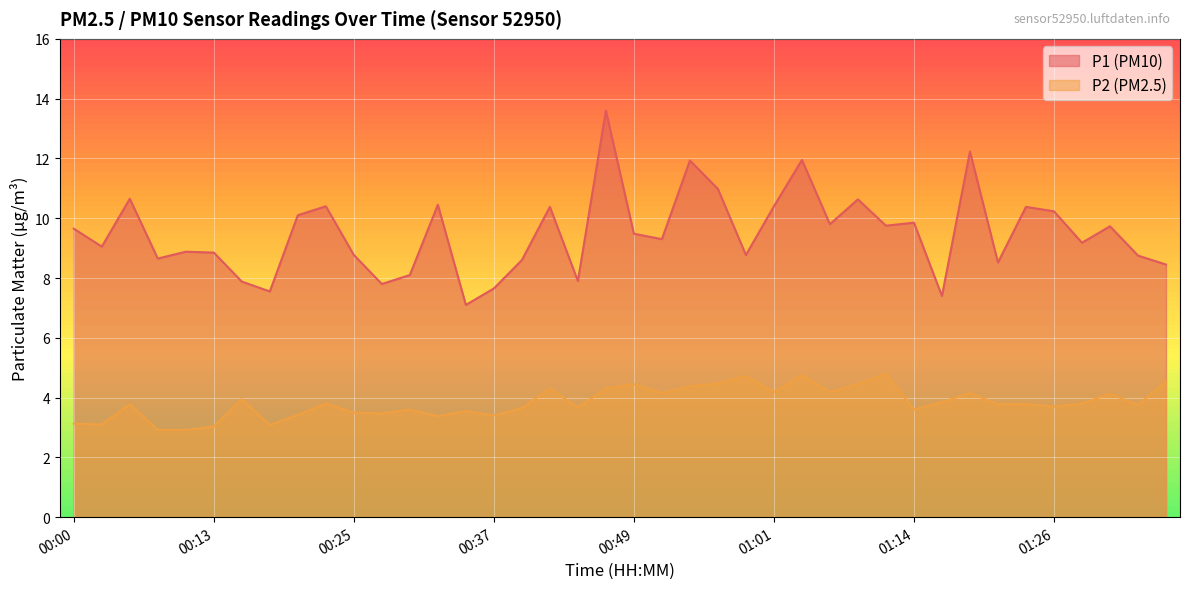

True or false: P1 and P2 intersect in this chart.

False